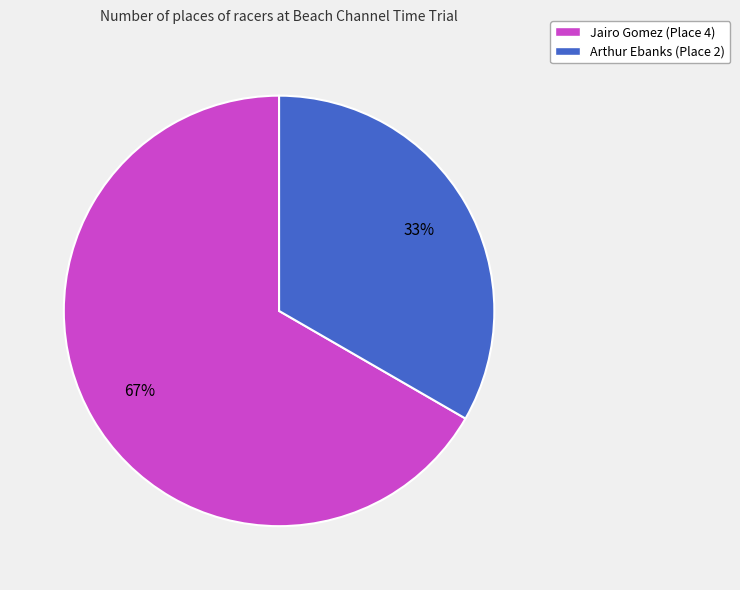

Is it true that Arthur Ebanks is 33% of the pie?

True